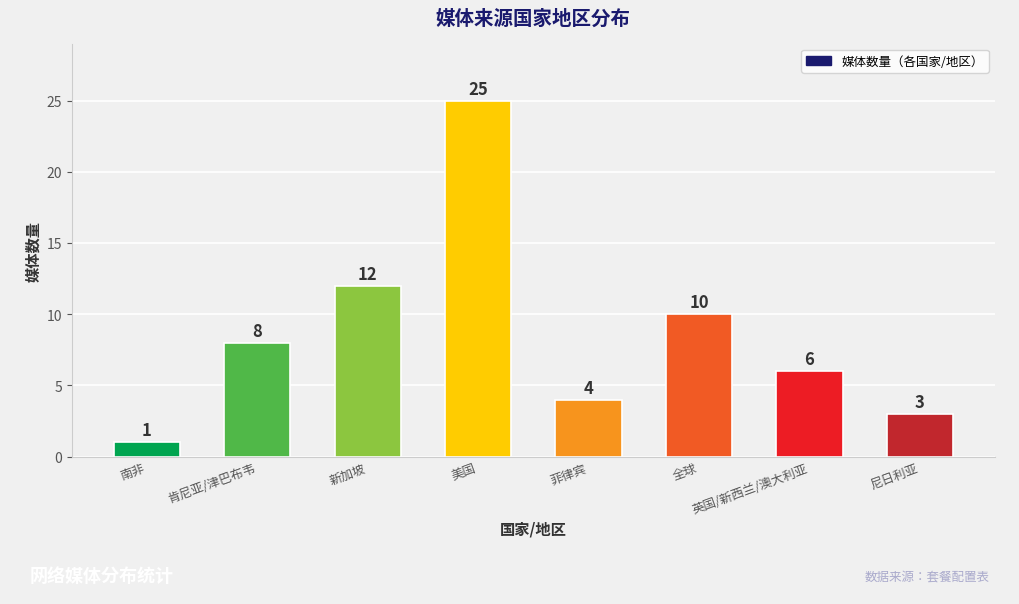

Reading left to right, what are all the values shown in this chart?

1	8	12	25	4	10	6	3